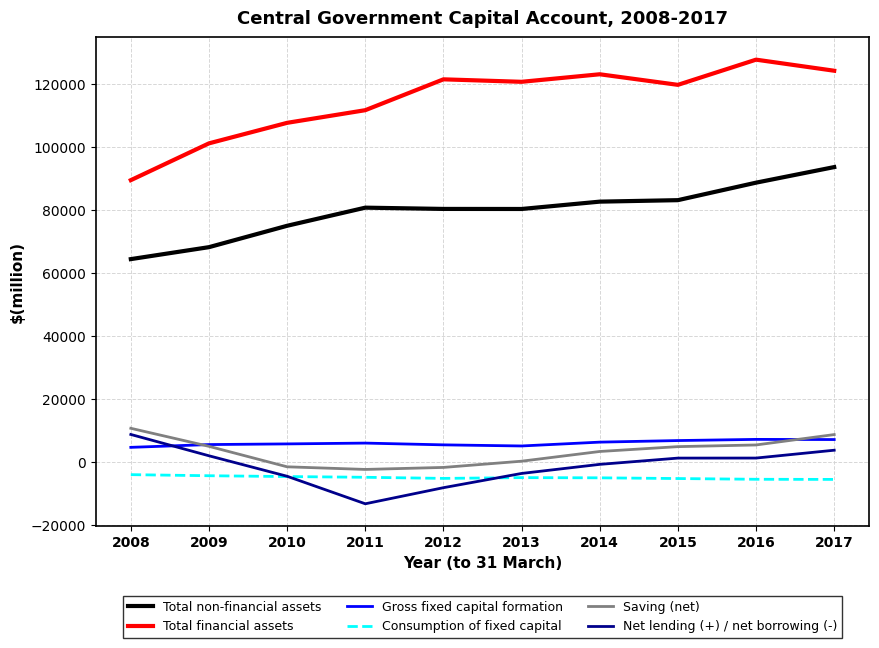

What is the spread (max minus min) of values at 2014?

128122